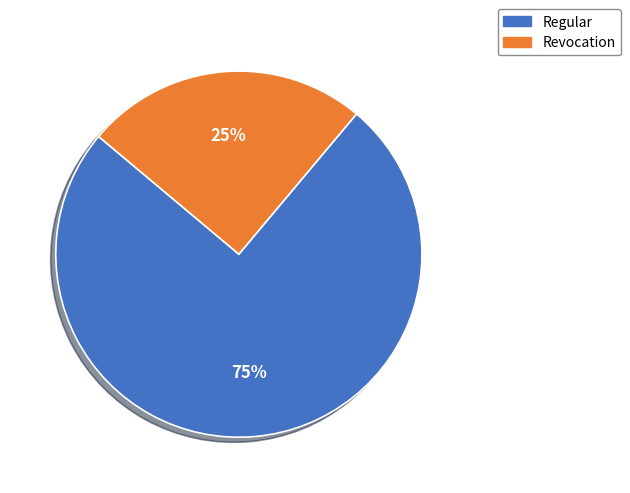

How many segments does this pie chart have?

2